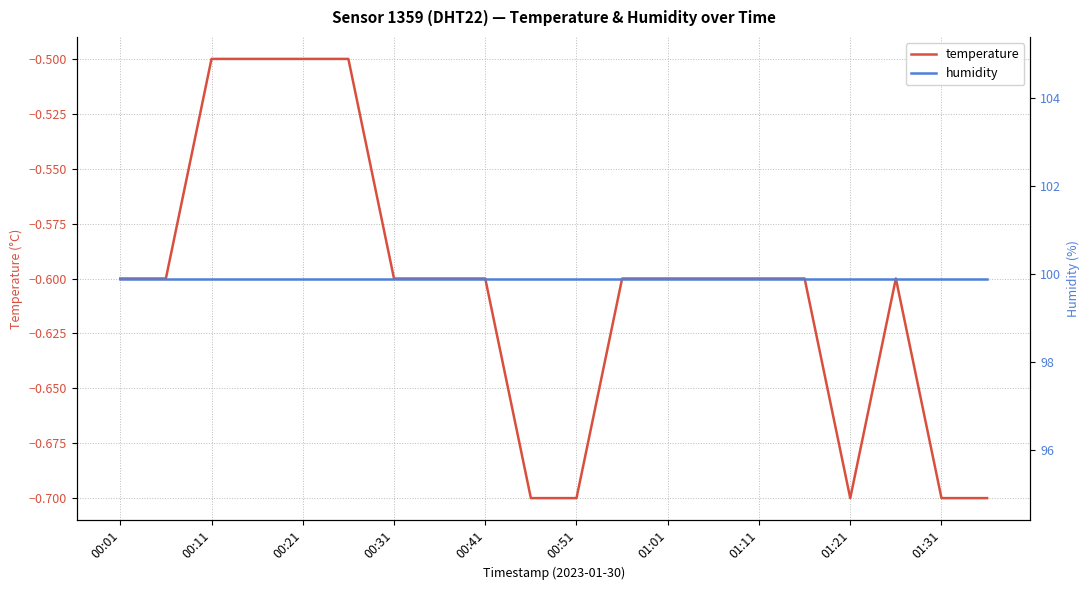

What is the smallest value displayed?

-0.7